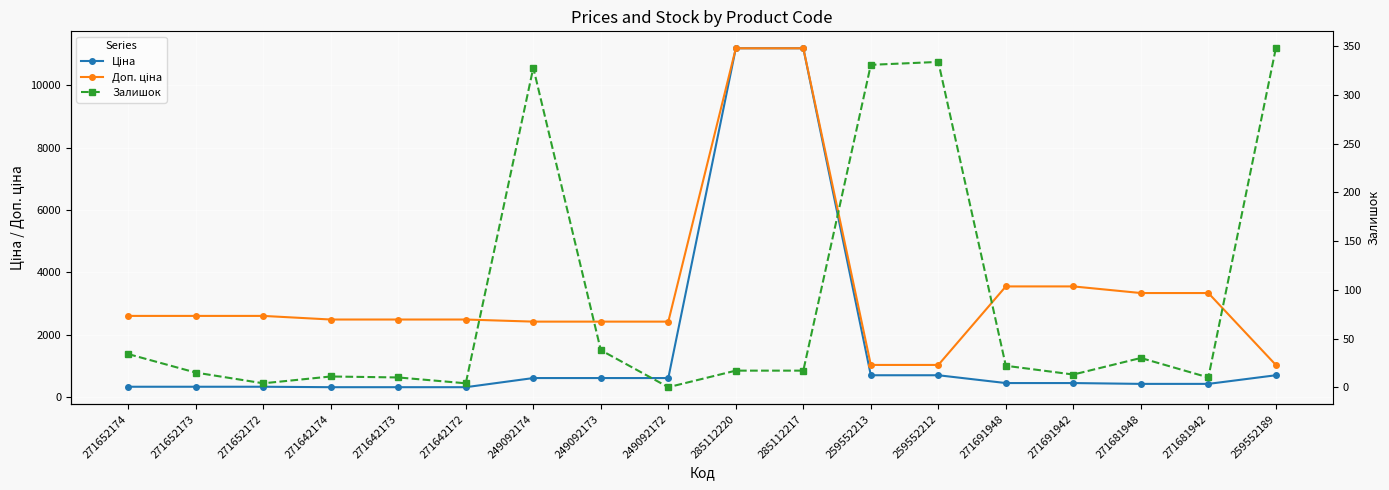

At which label does Доп. ціна first exceed 2598?

271652174